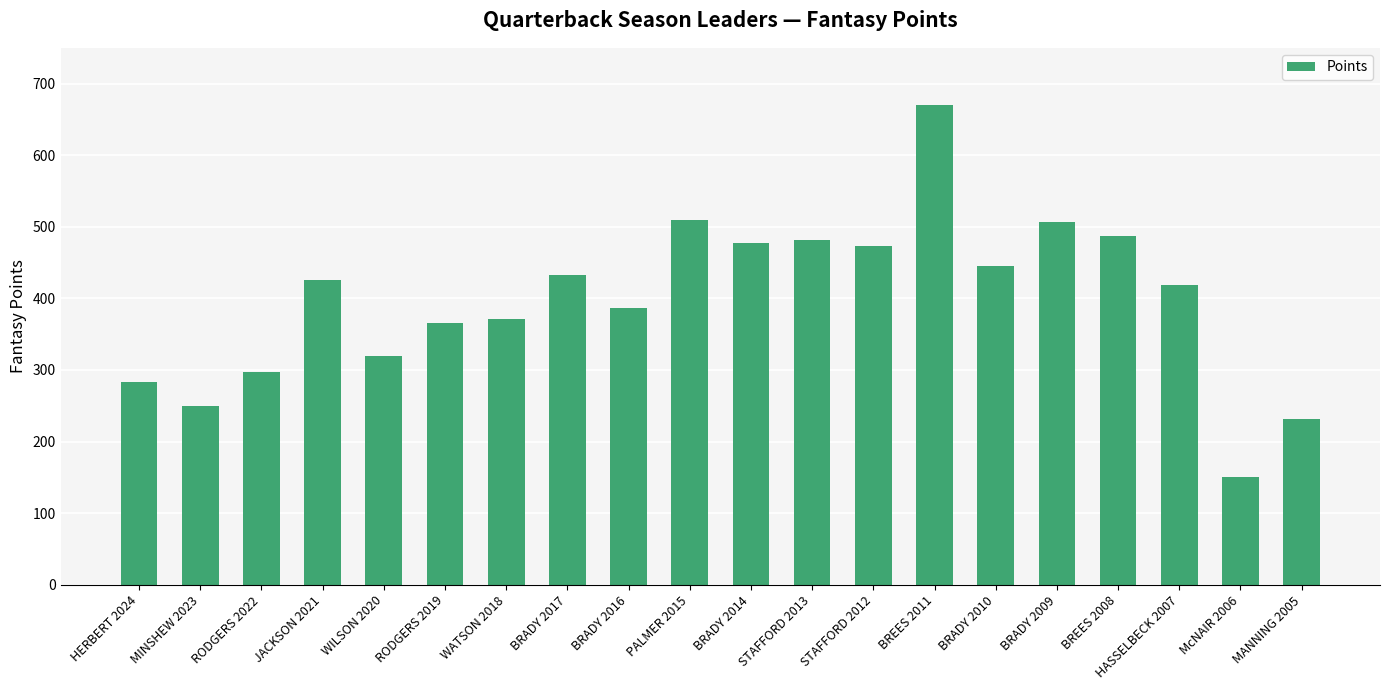

What is the label of the 5th bar from the right?

BRADY 2009